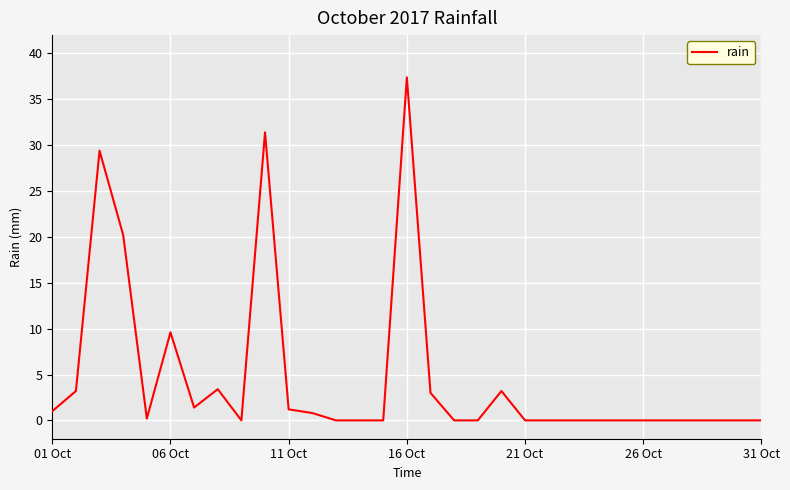

What is the maximum value shown in the chart?

37.4